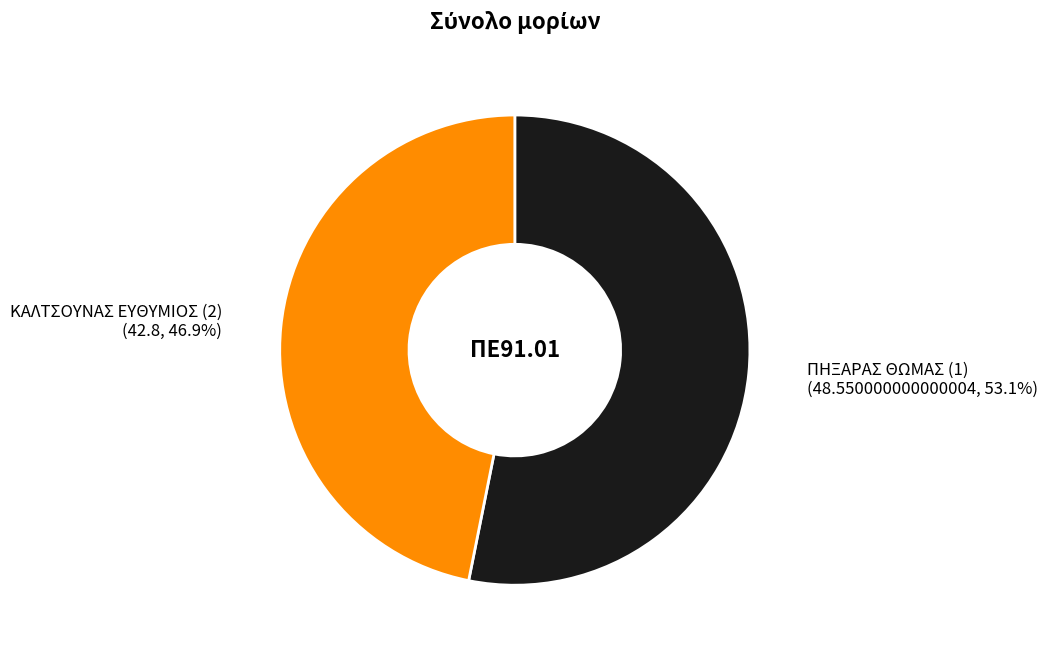

Is there any slice that represents more than half of the pie?

Yes